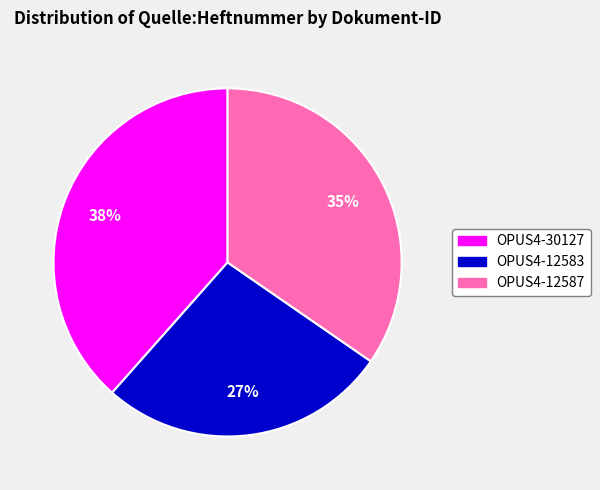

Which slice is the largest?

OPUS4-30127